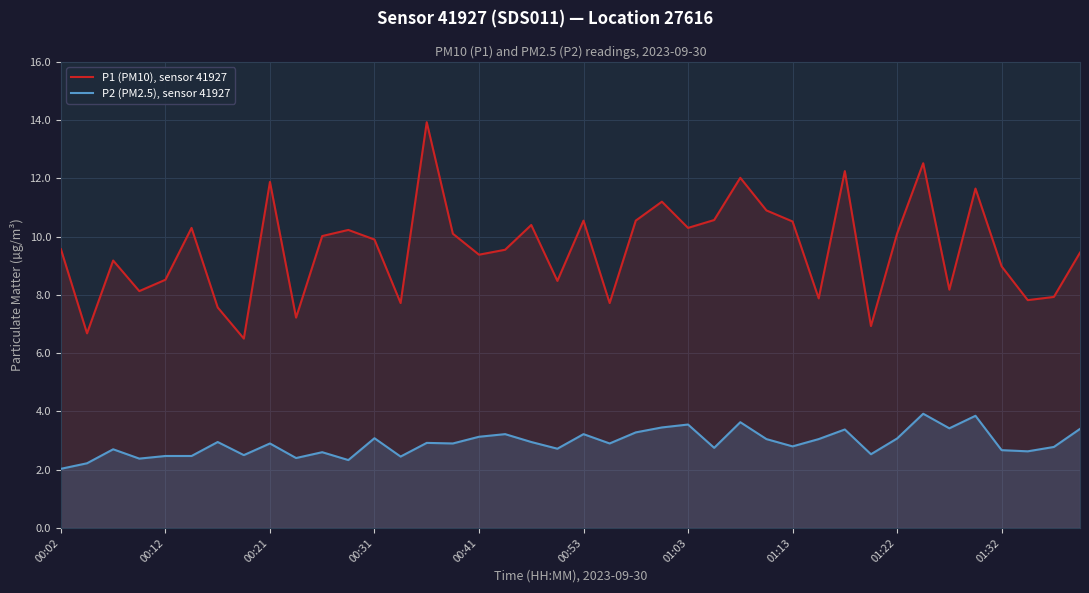

What is the difference between the highest and lowest values at 00:02?

7.5